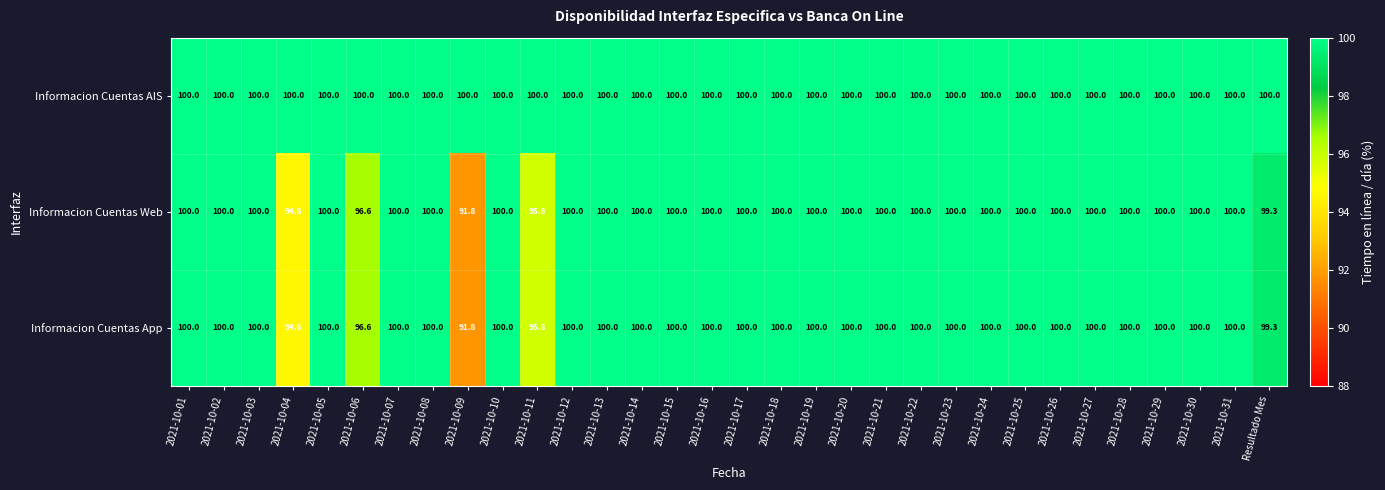

True or false: Informacion Cuentas AIS has a value of 168.5 at 2021-10-01.

False